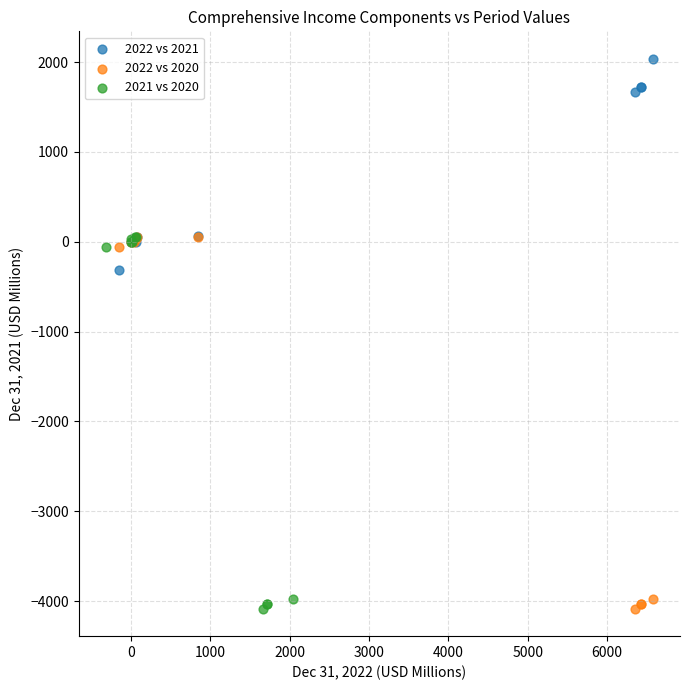

What are all the series names shown in the legend?

2022 vs 2021, 2022 vs 2020, 2021 vs 2020